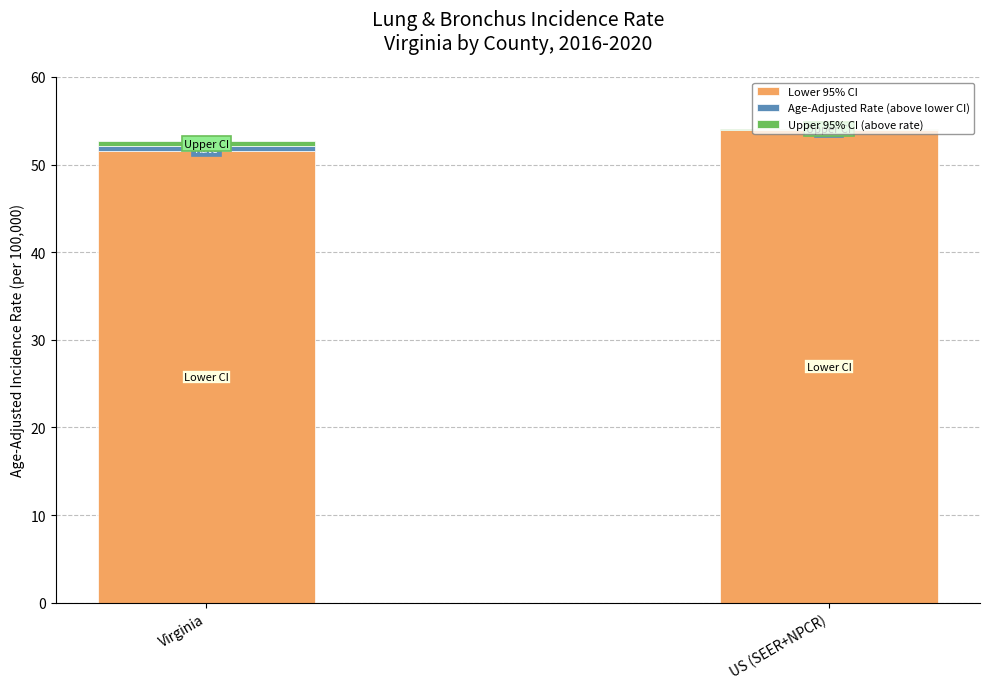

What is the sum of all Lower 95% CI values?

105.4